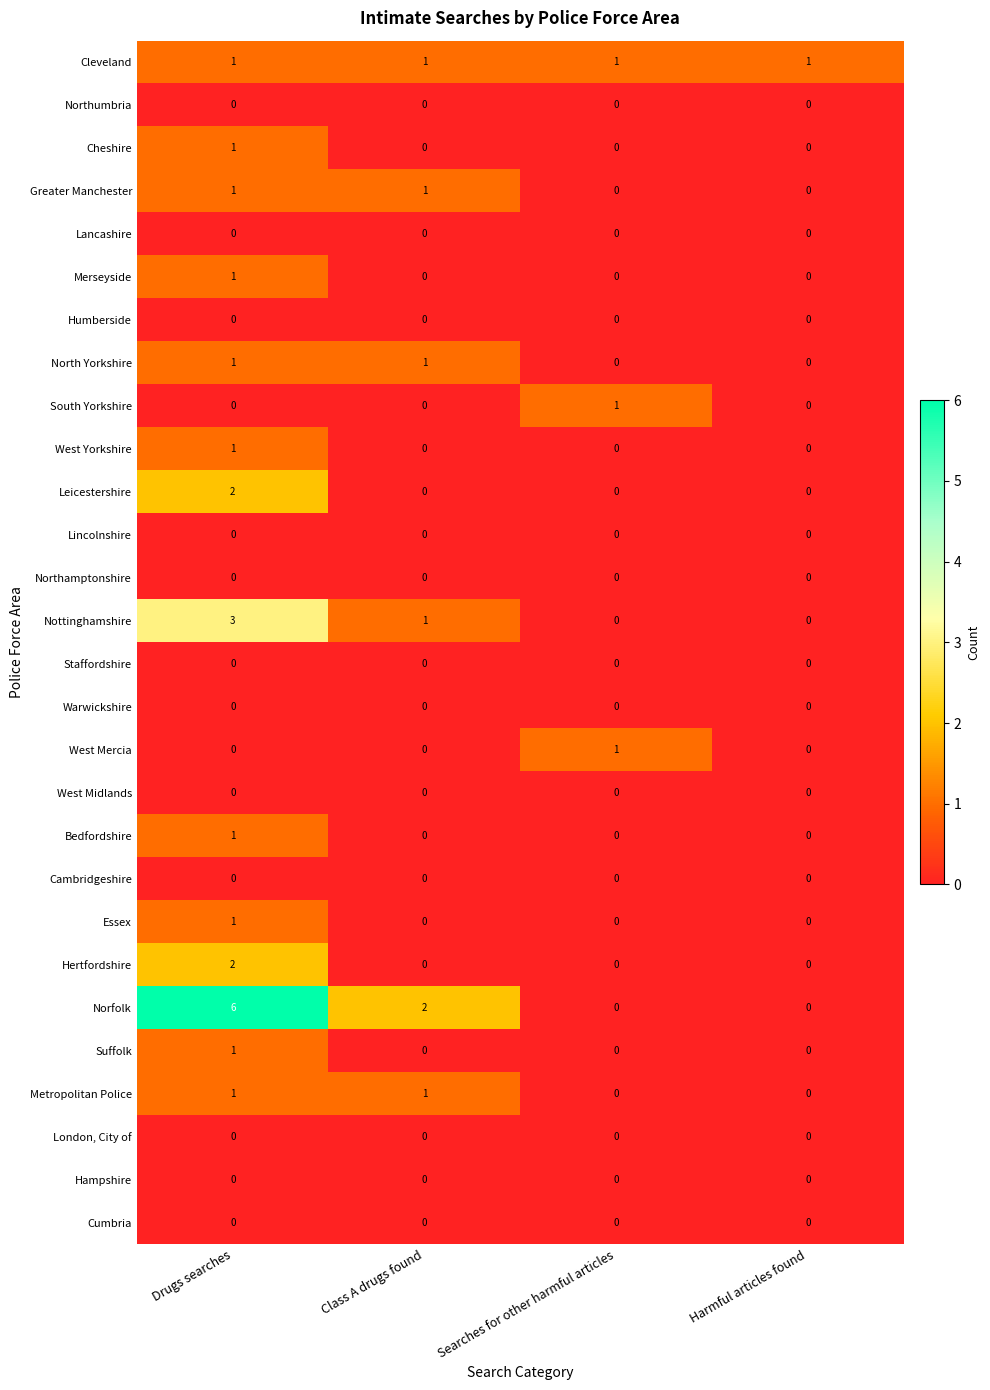

Which series has the largest total across all categories?

Norfolk